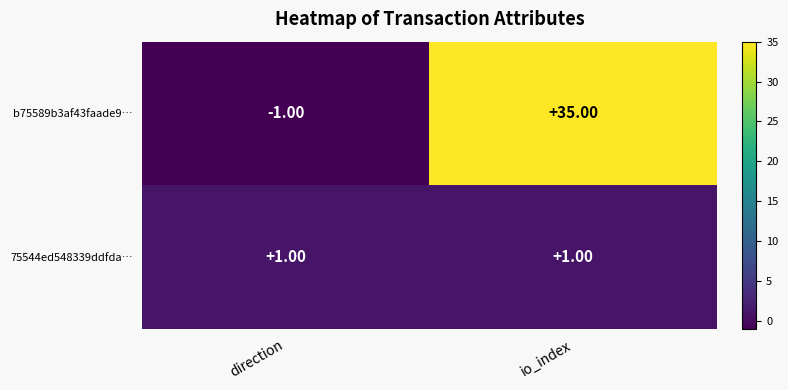

At which category is the sum across all series the highest?

io_index